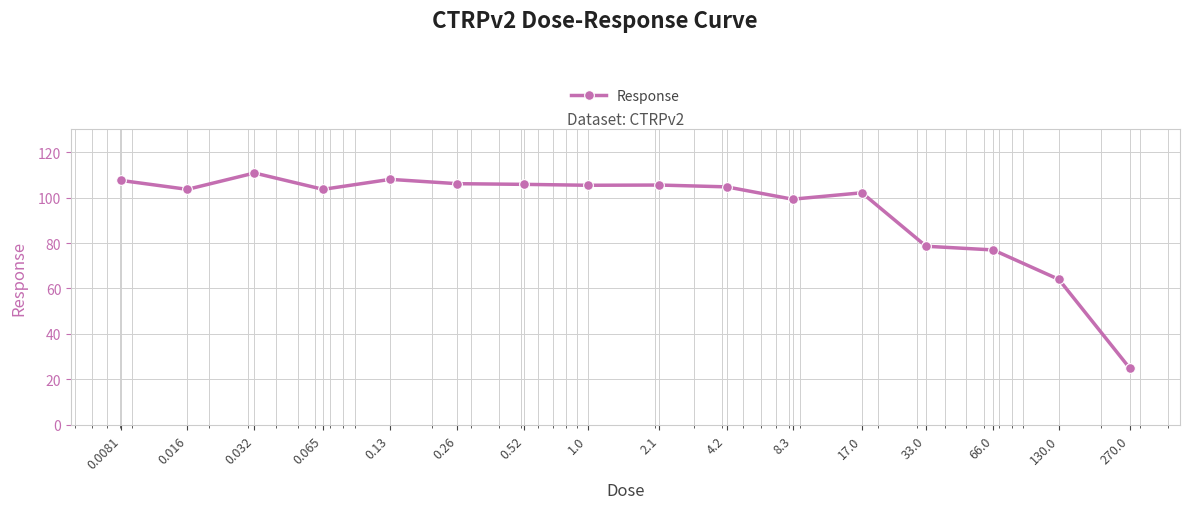

True or false: the data has more than 2 interior local peaks.

True